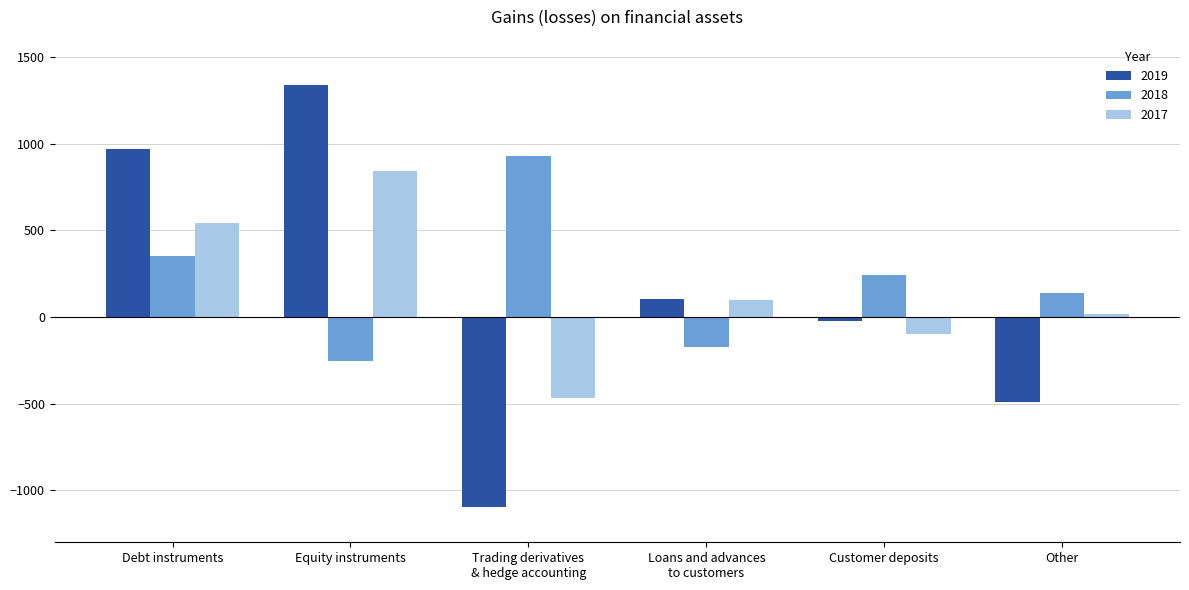

The value of 2019 at Other is -490. True or false?

True